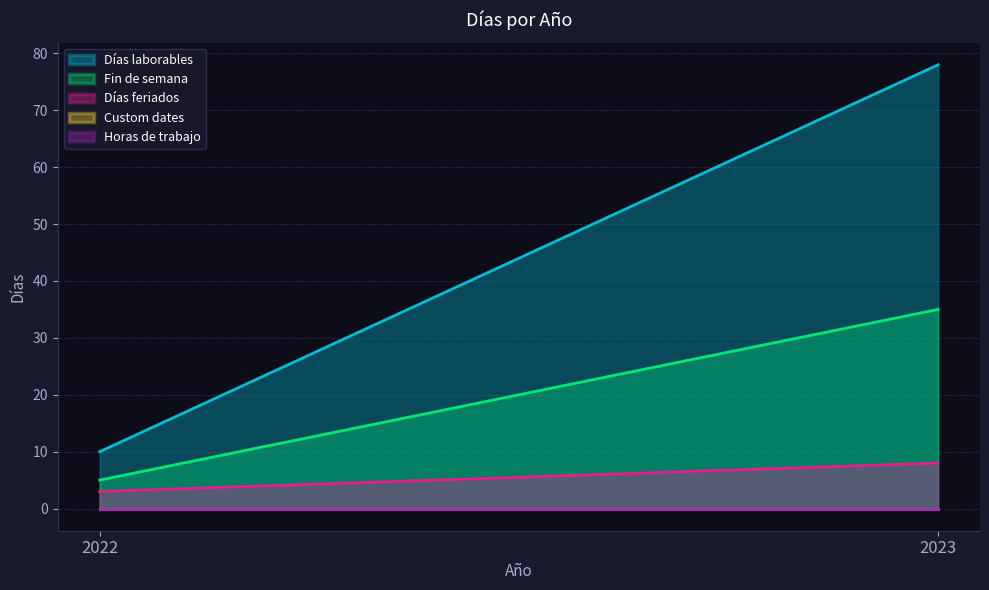

Reading left to right, what are all the values shown in this chart?

Días laborables: 2022=10	2023=78
Fin de semana: 2022=5	2023=35
Días feriados: 2022=3	2023=8
Custom dates: 2022=0	2023=0
Horas de trabajo: 2022=0	2023=0